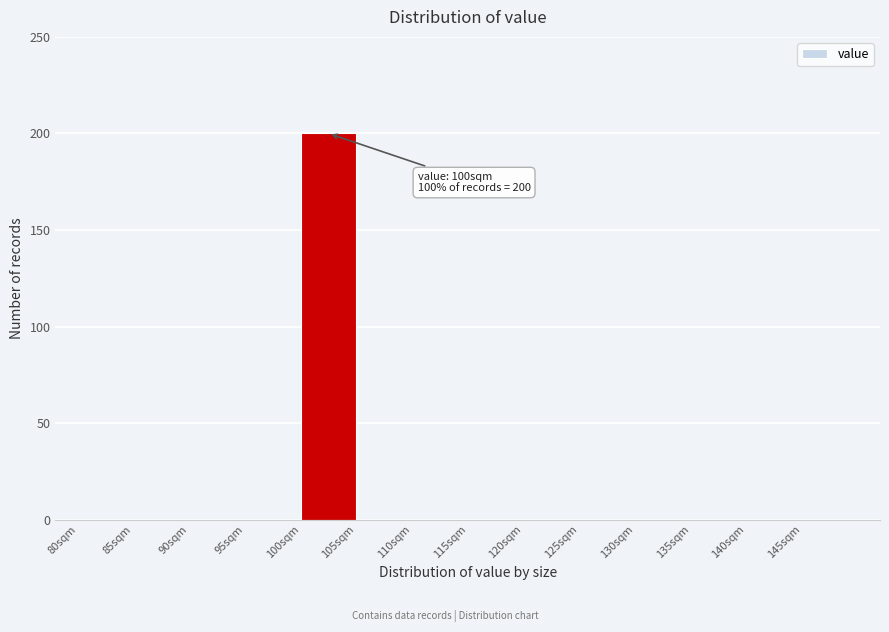

Over which range of the x-axis is the bar tallest?

100 to 105